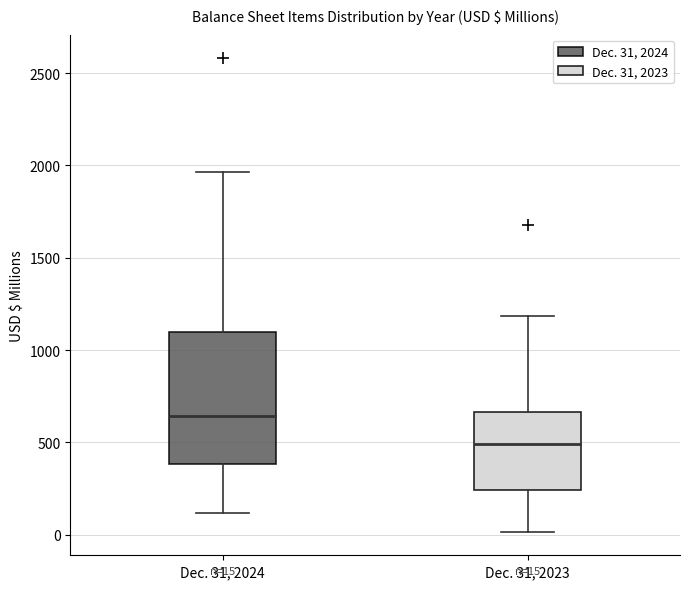

Which box's median line is the highest?

Dec. 31, 2024